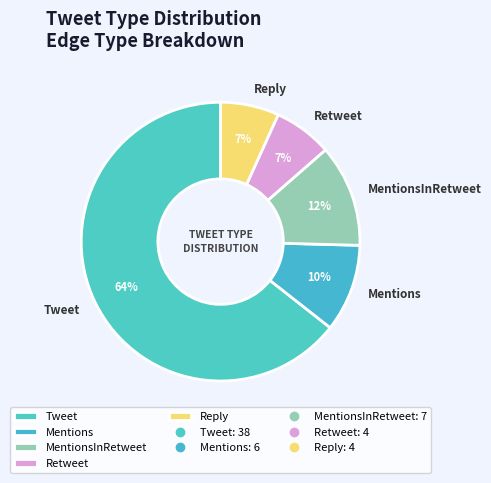

Do Tweet and Mentions together represent more than half of the pie?

Yes